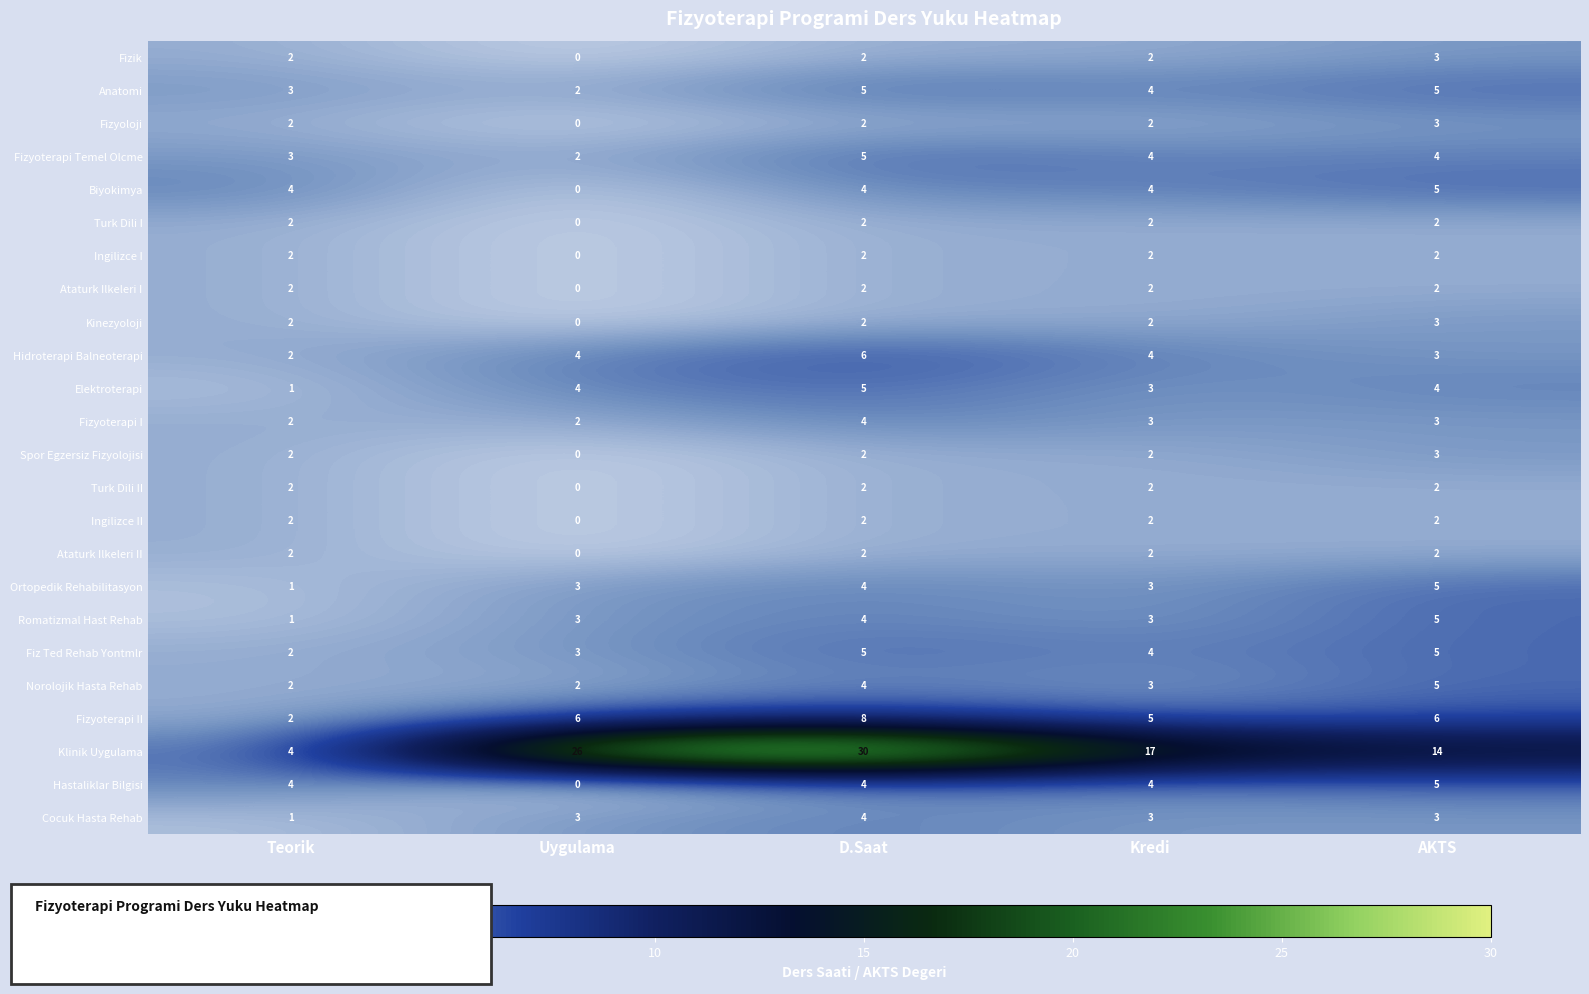

At how many categories does at least one series exceed 8?

4